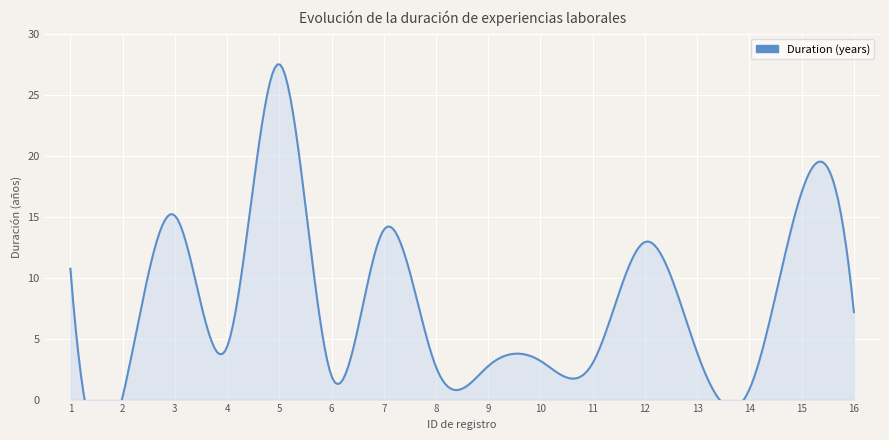

List the labels in order of value, largest first.

5, 15, 3, 7, 12, 1, 16, 4, 13, 10, 11, 9, 8, 6, 14, 2